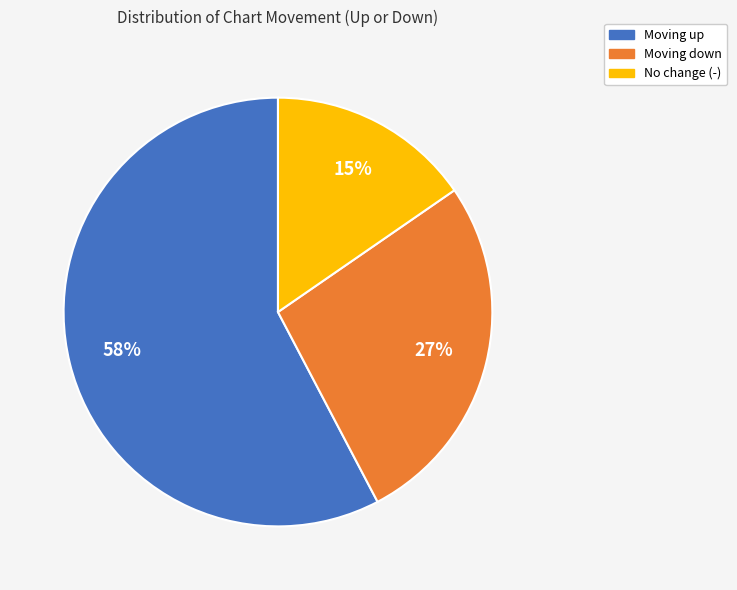

Is there any slice that represents more than half of the pie?

Yes